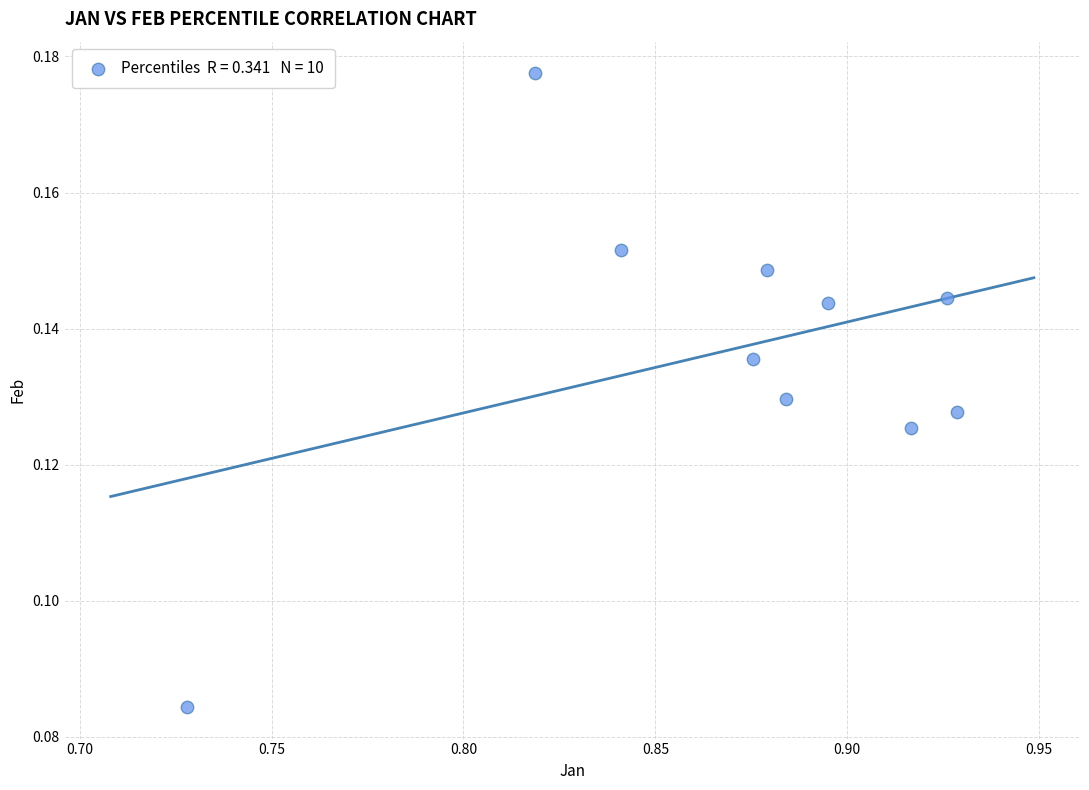

What is the average X value?

0.9